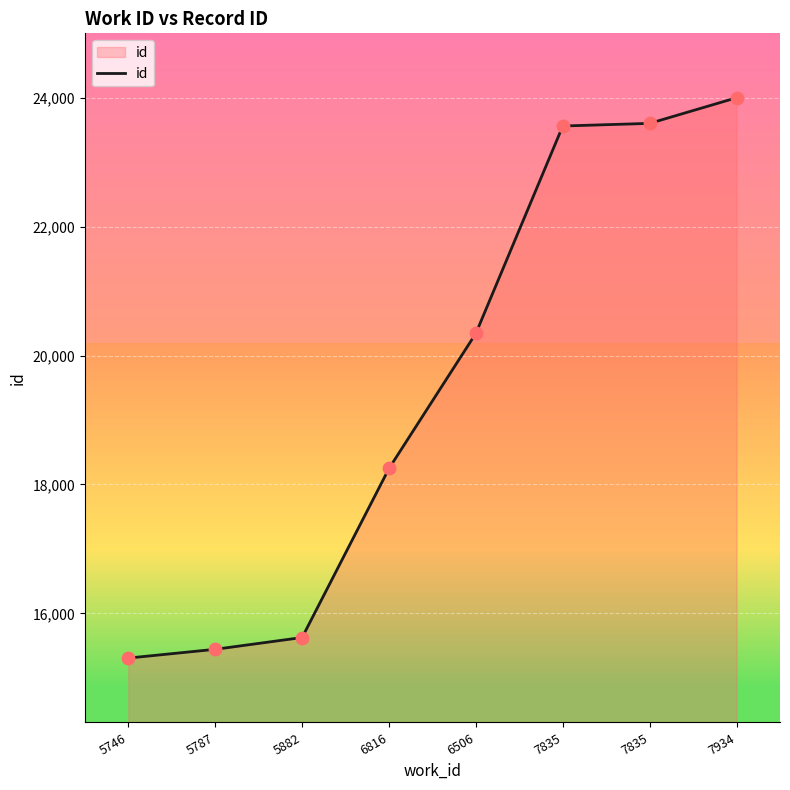

What is the change in value from 5787 to 6816?

+2808